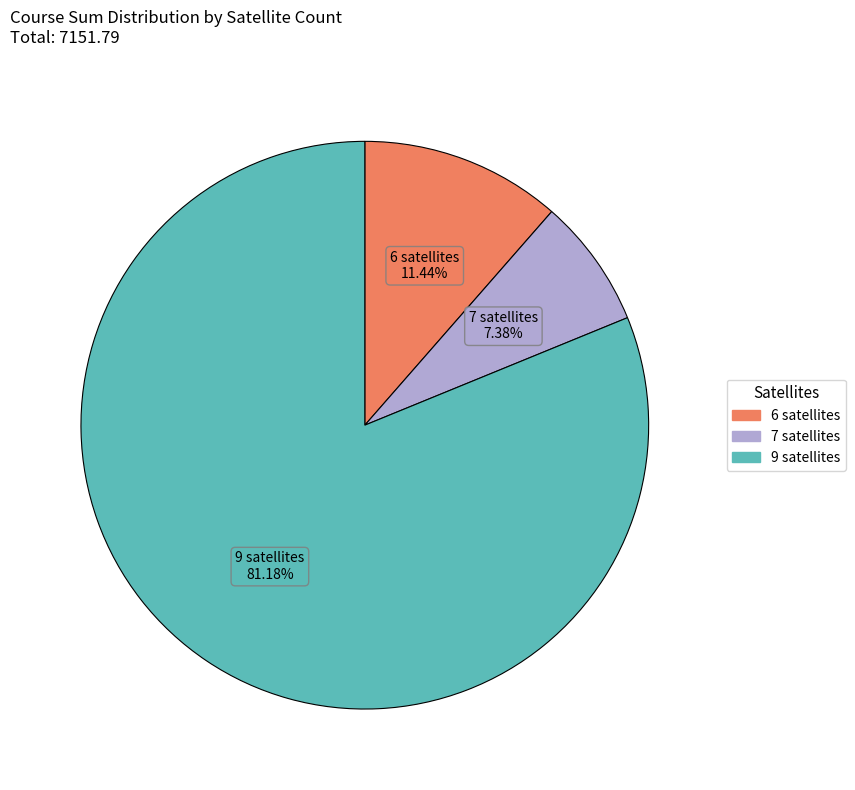

Which slice is the smallest?

7 satellites